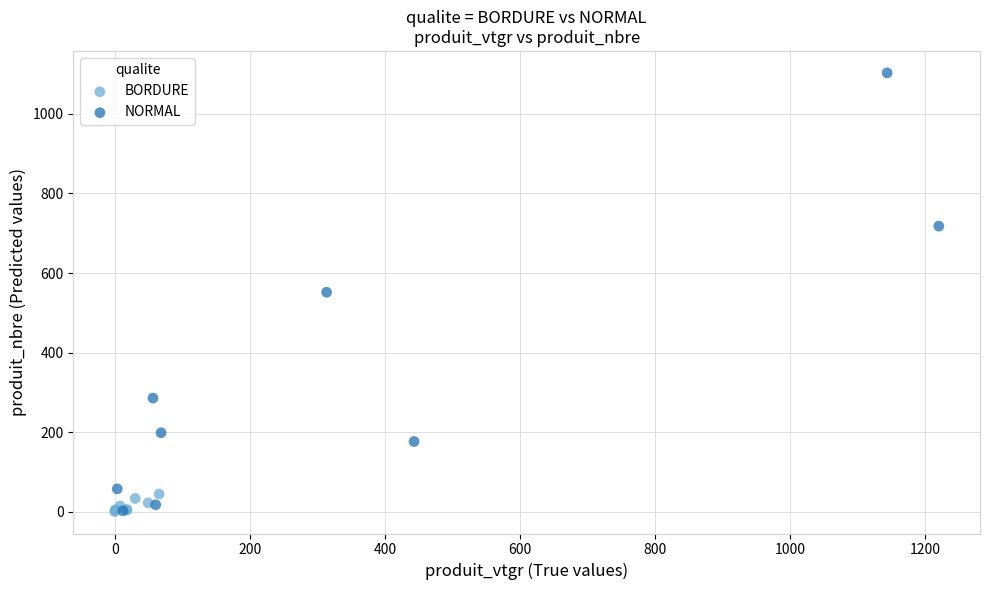

Which series has the largest Y range (max minus min)?

NORMAL